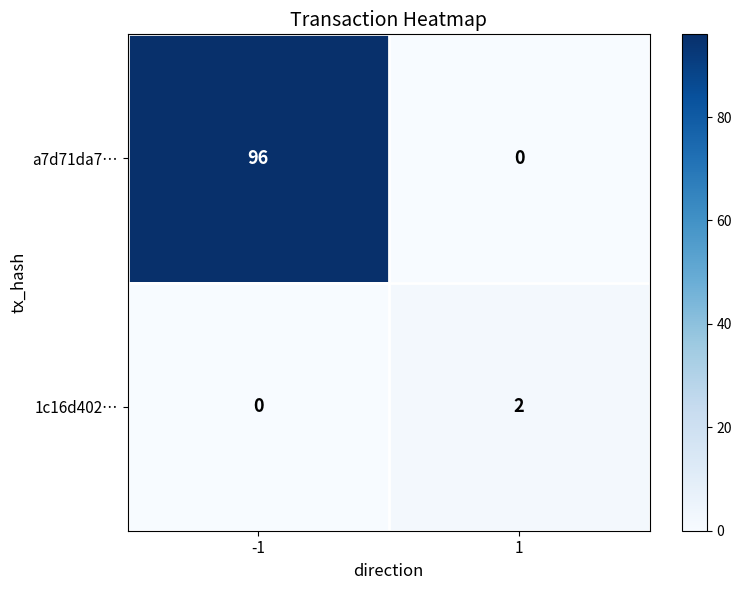

What is the difference between the a7d71da7… values at 1 and -1?

96